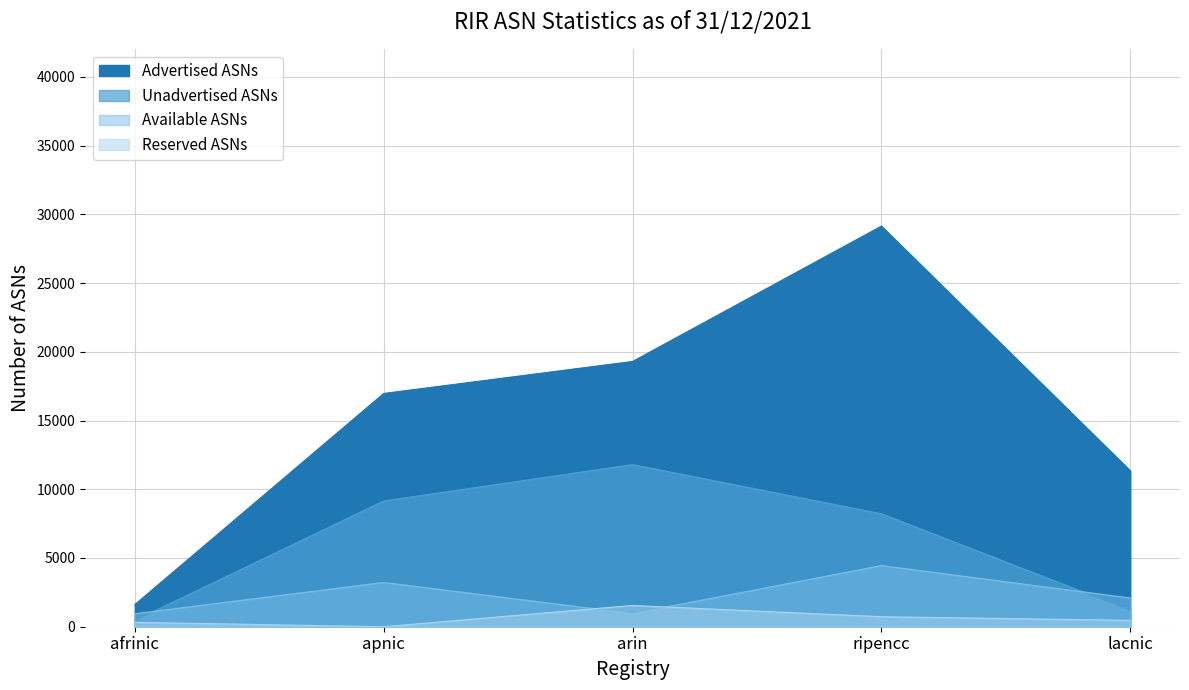

Where do Available ASNs and Reserved ASNs first cross each other?

apnic and arin